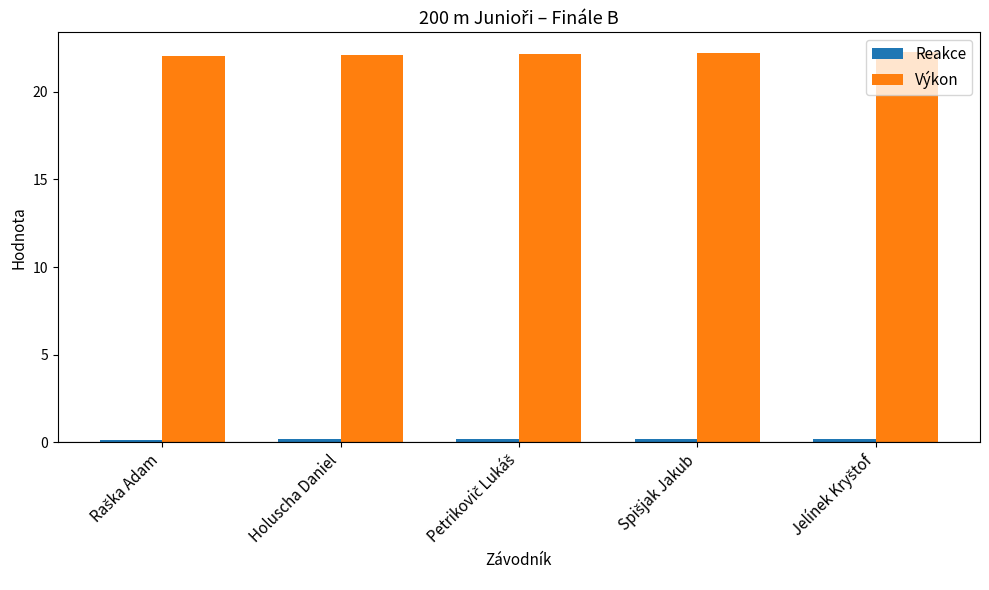

How many bars are there in total?

10